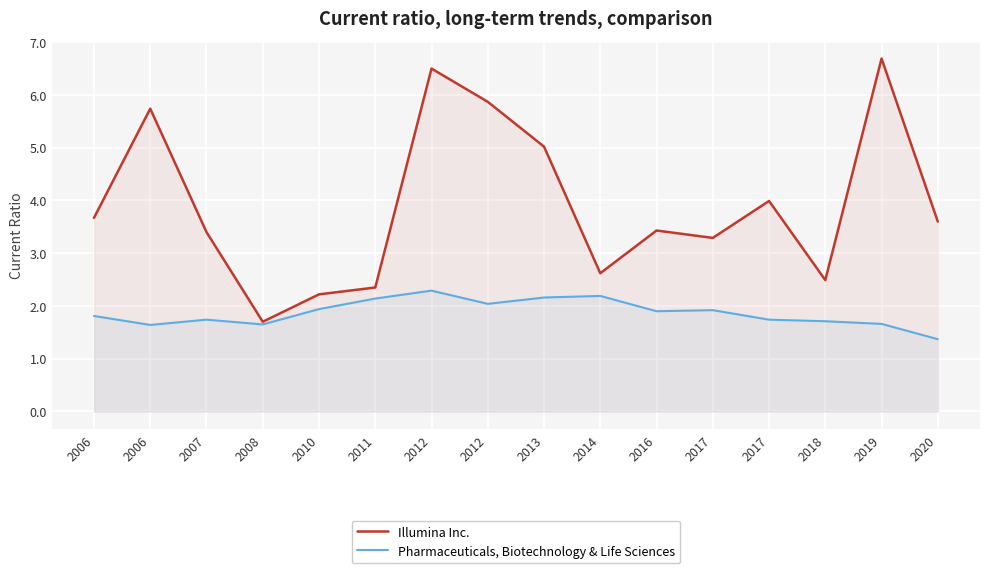

What is the greatest value displayed?

6.7